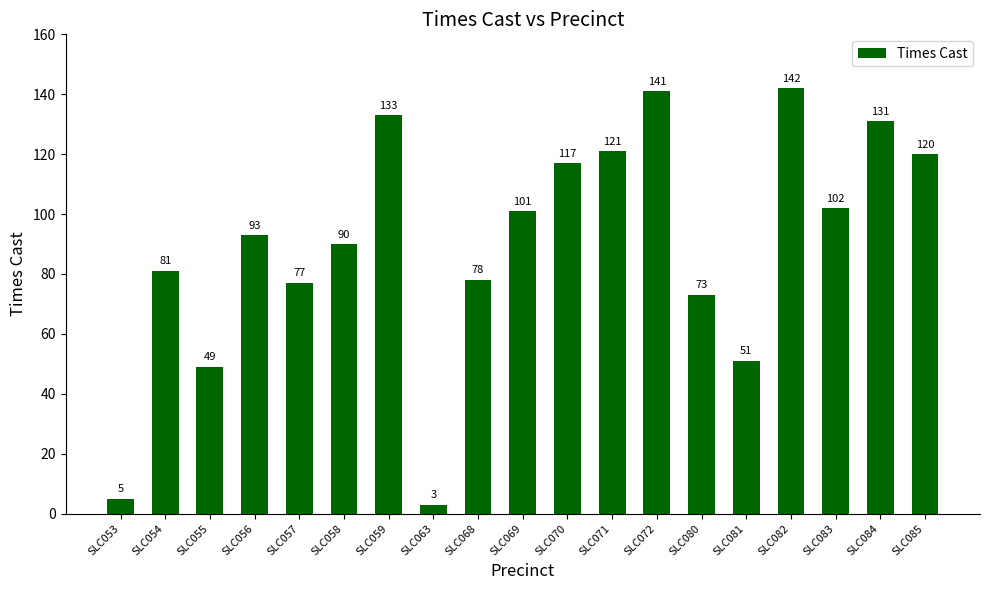

Are the bars horizontal?

No